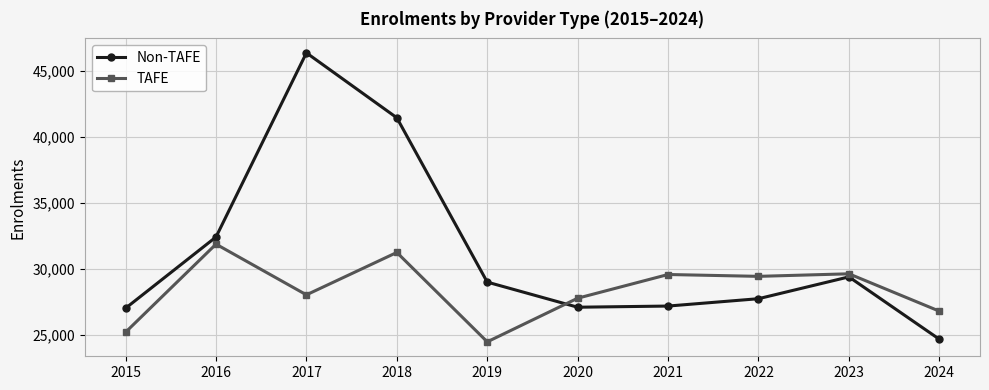

Rank the series at 2022 from highest to lowest value.

TAFE, Non-TAFE